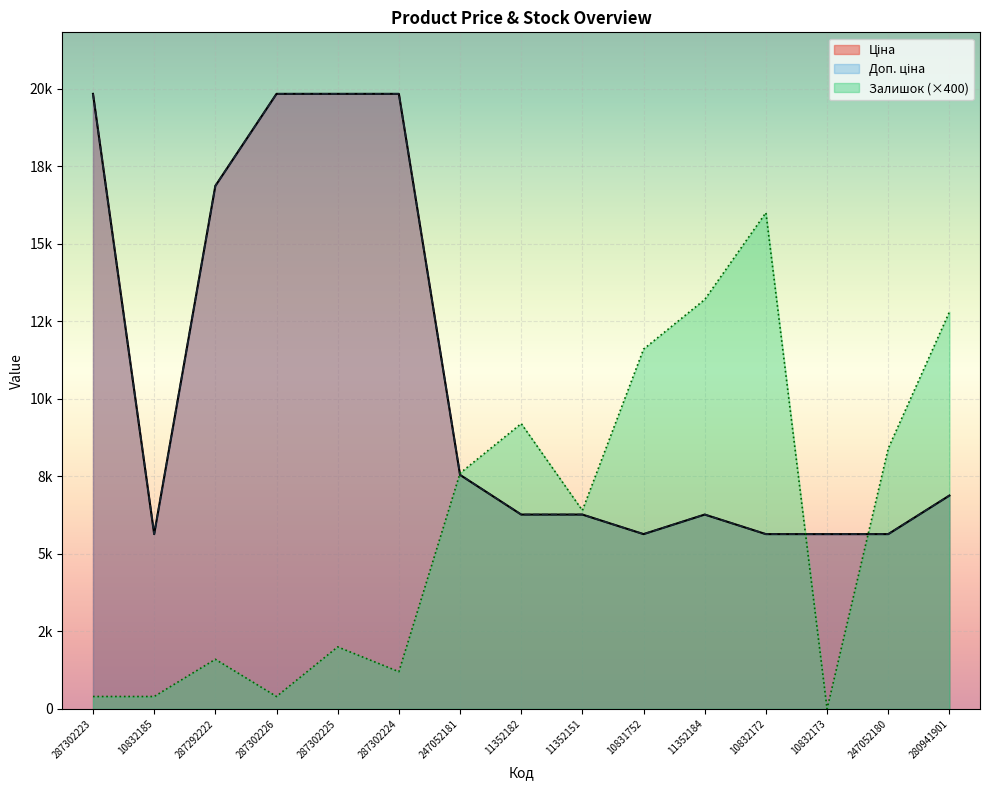

What position from the left is 287292222?

3